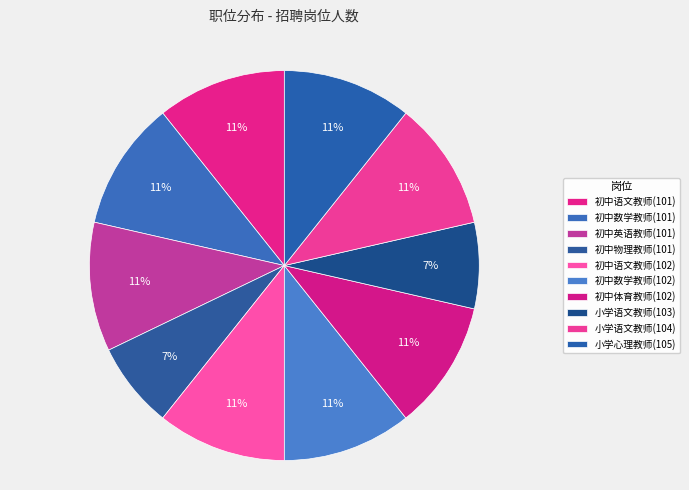

How many slices are in this pie chart?

10